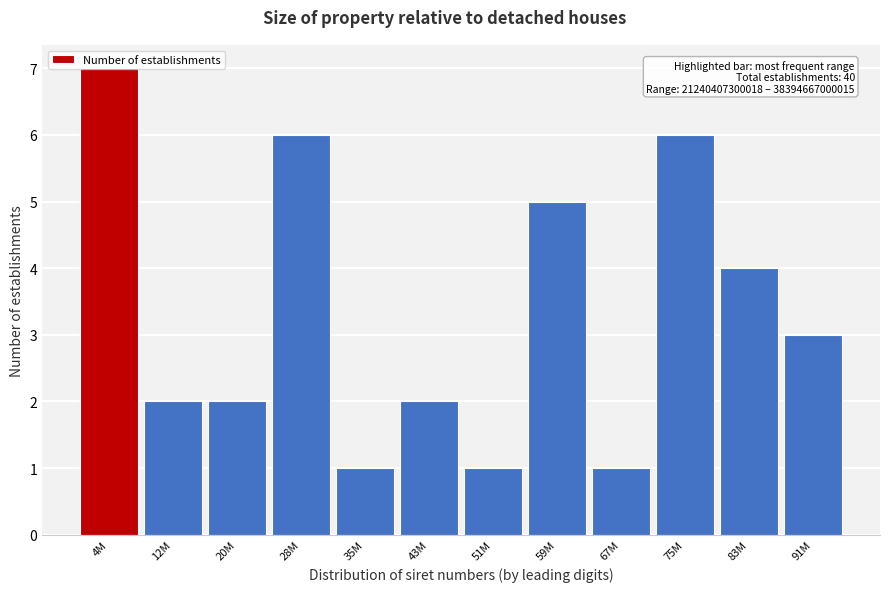

What is the change in value from 43M to 59M?

+3